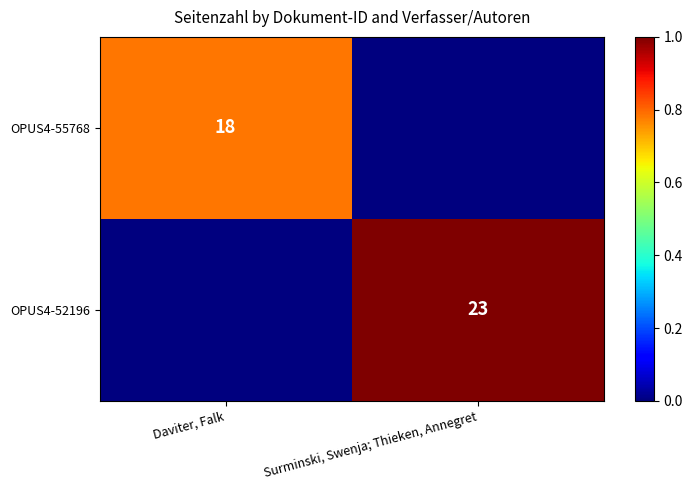

At which category does the chart reach its peak across all series?

Surminski, Swenja; Thieken, Annegret